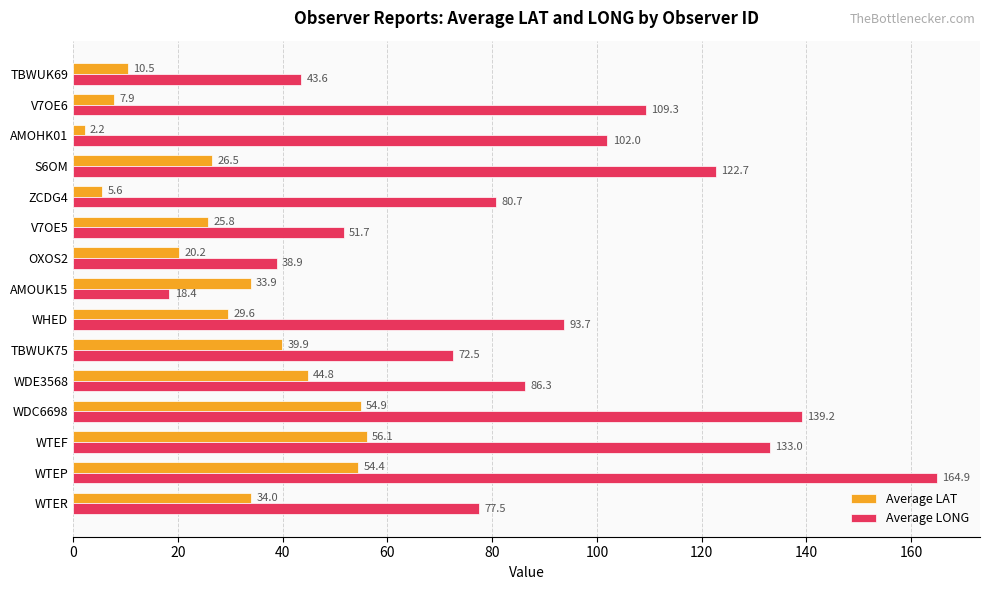

Which series has the largest total across all categories?

Average LONG